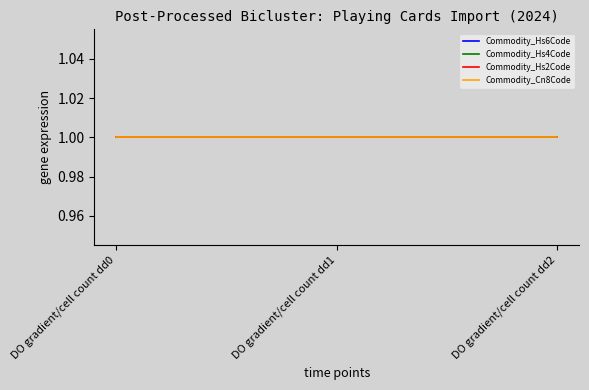

At April, list the series in order from smallest to largest.

Commodity_Hs2Code, Commodity_Hs4Code, Commodity_Hs6Code, Commodity_Cn8Code